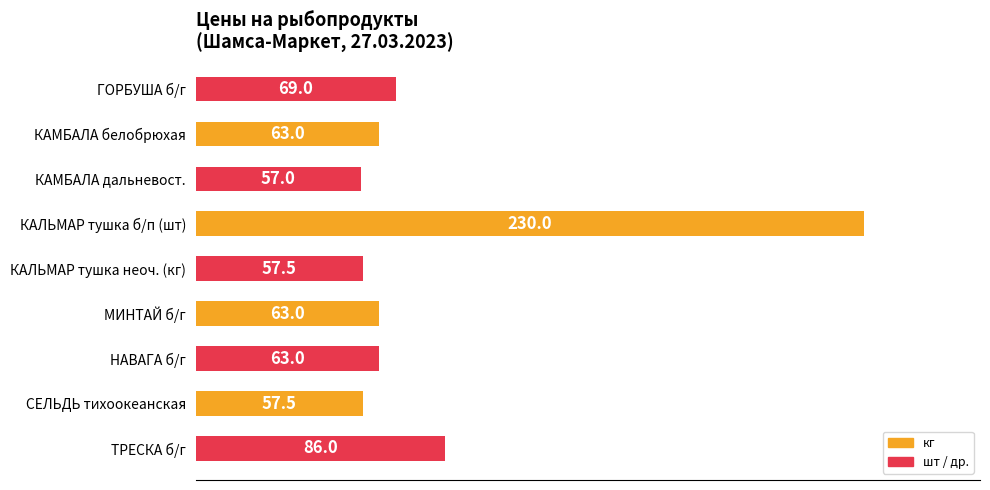

What is the value of the 7th bar from the top?

63.0